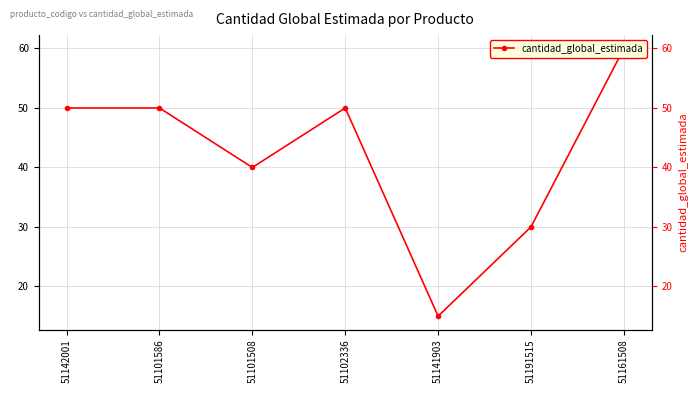

How many values exceed 50?

1